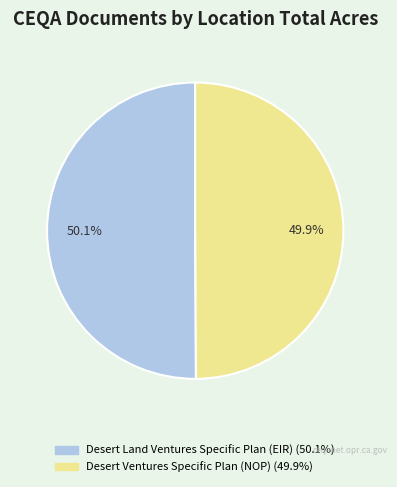

How many slices are in this pie chart?

2